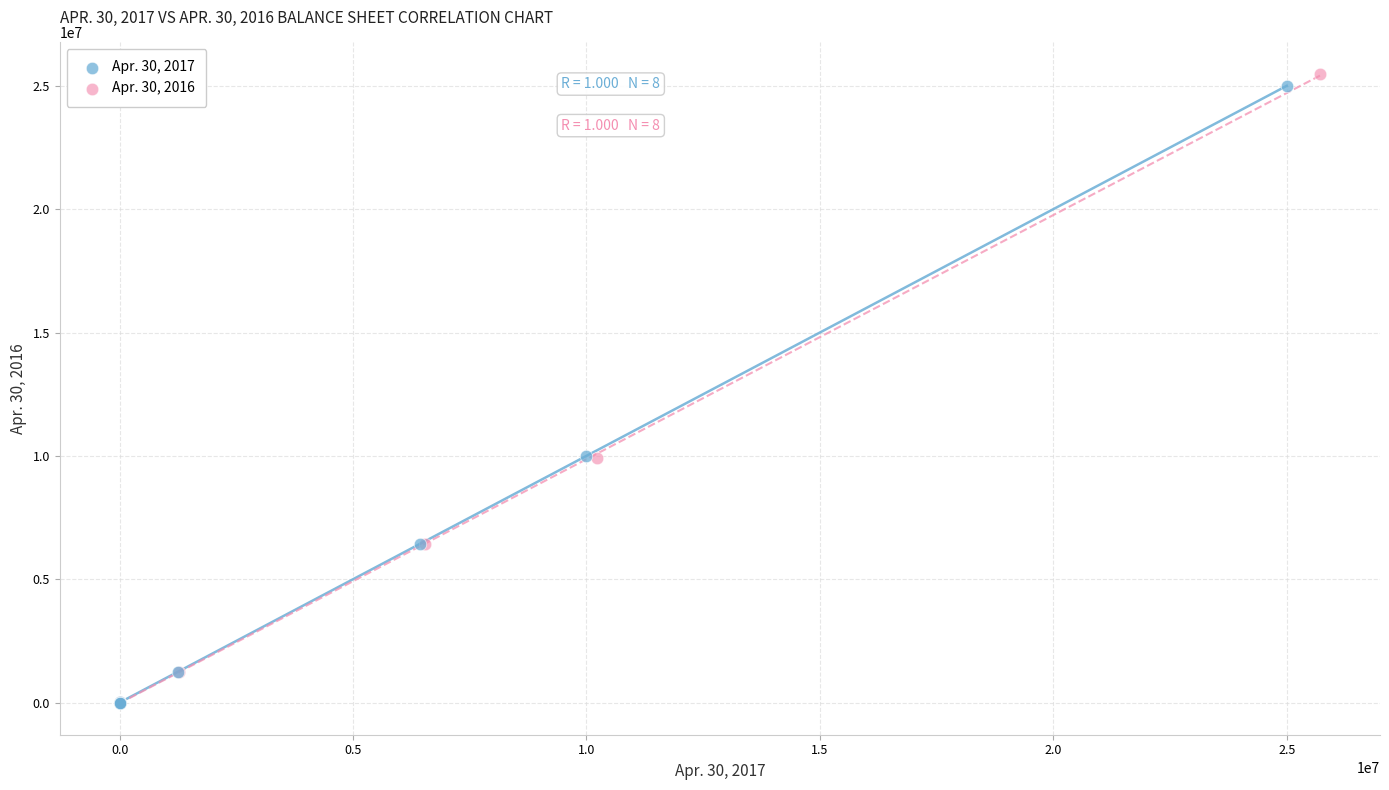

Which series has the largest Y range (max minus min)?

Apr. 30, 2016